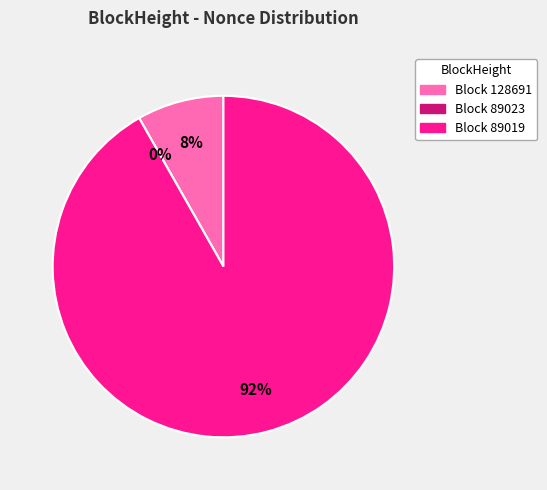

Count the number of slices in the pie.

3